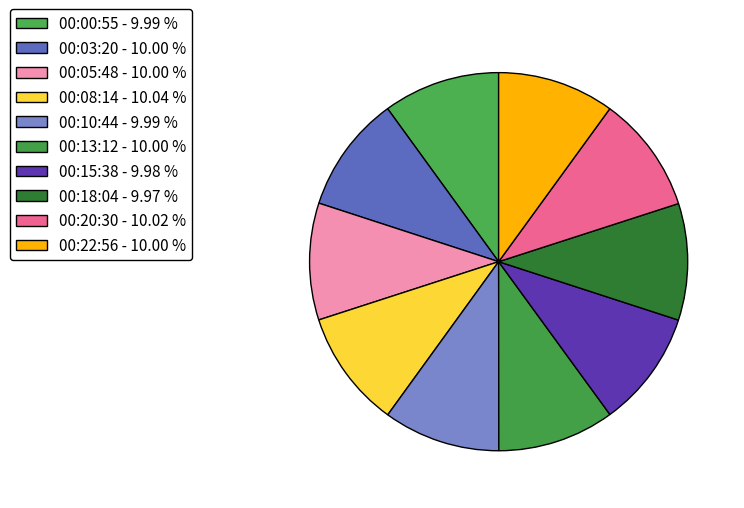

Count the number of slices in the pie.

10